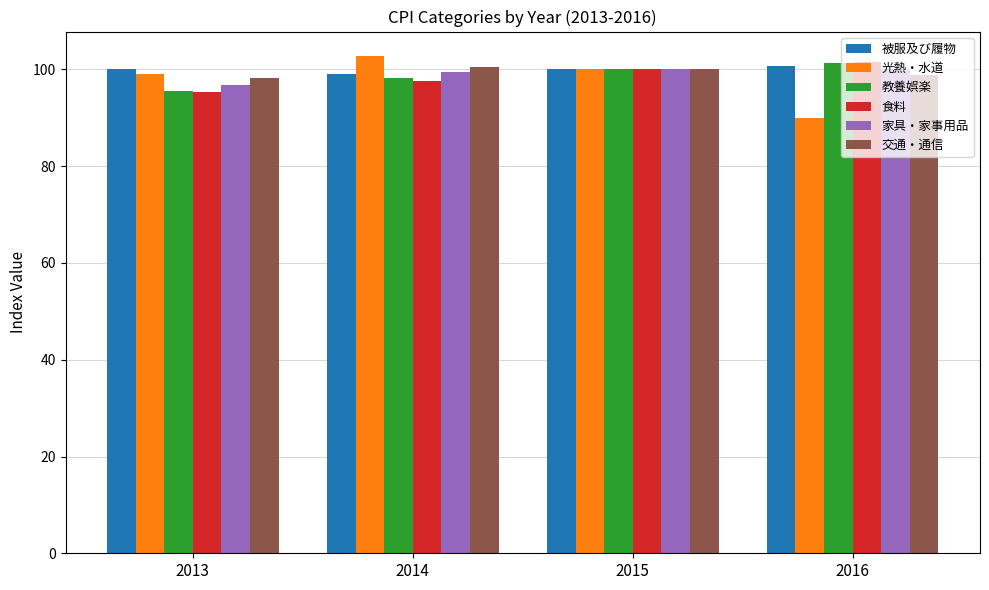

What is the total value across all series at 2016?

592.4